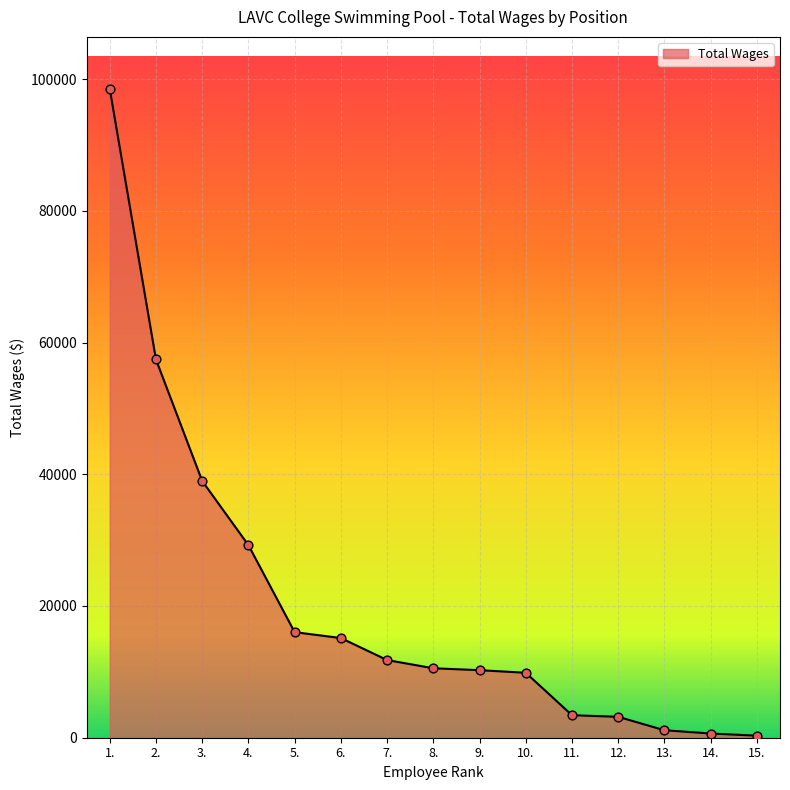

Approximately how many times larger is the value at 10. compared to 7.?

0.8